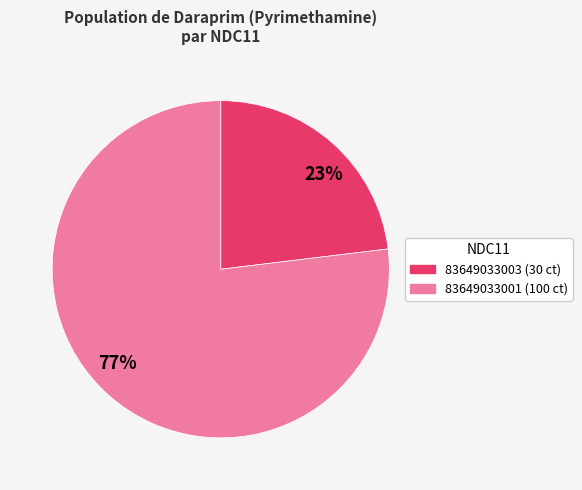

How many segments does this pie chart have?

2